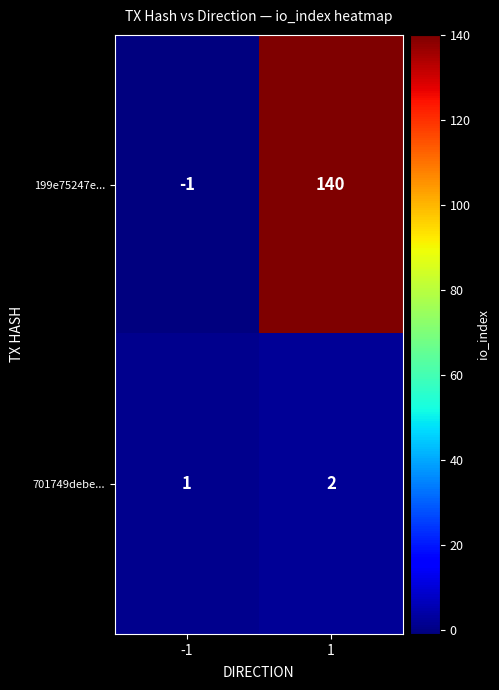

At how many categories does at least one series exceed 133?

1